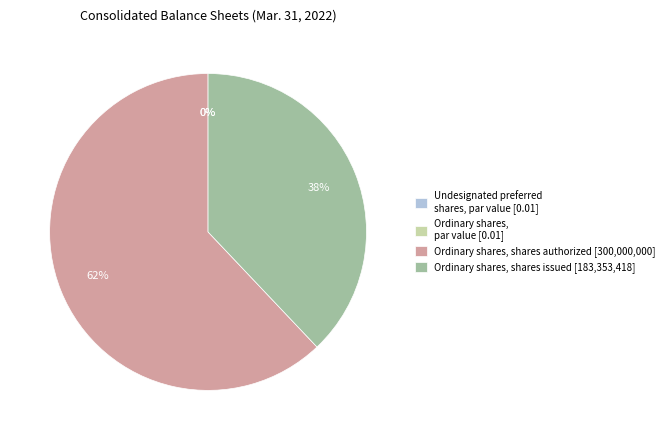

How many segments does this pie chart have?

4